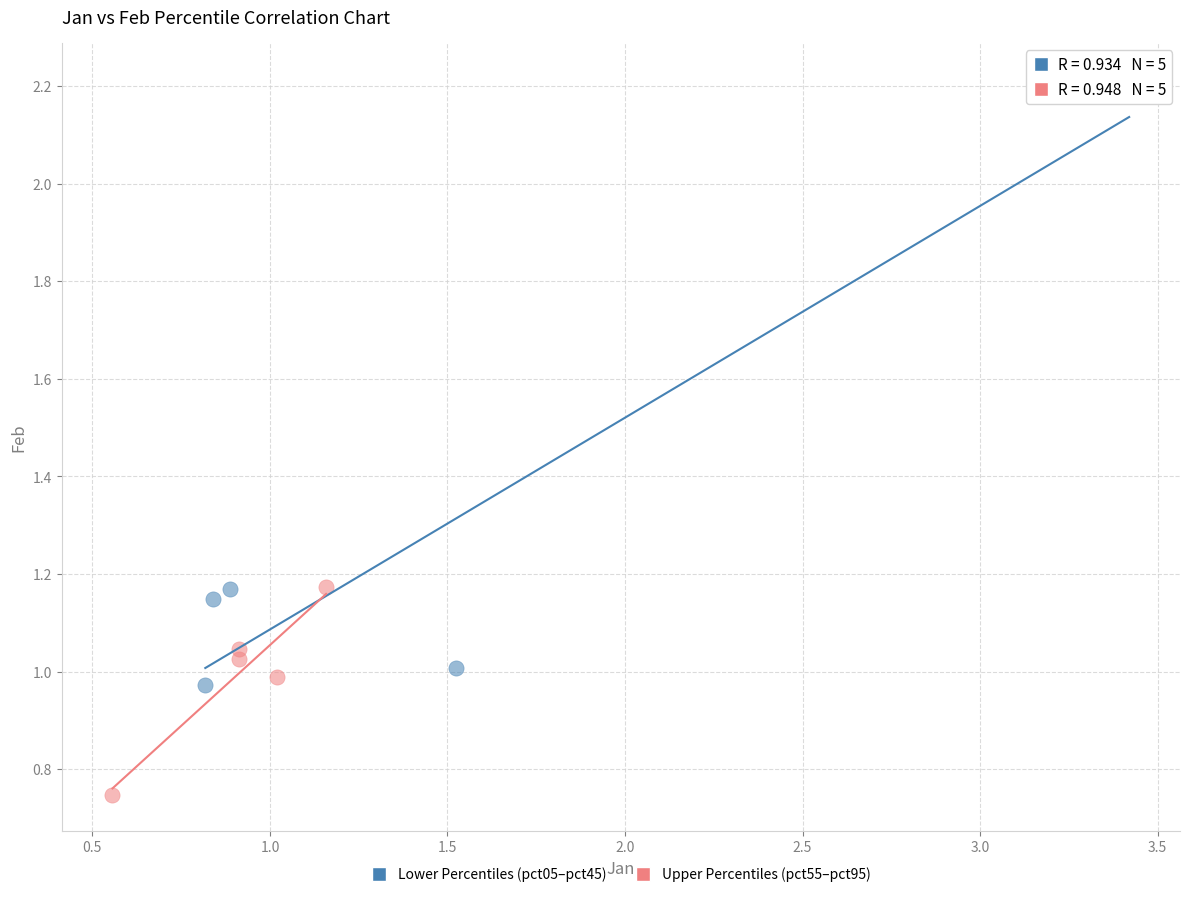

Which series contains the lowest Y value?

Upper Percentiles (pct55–pct95)